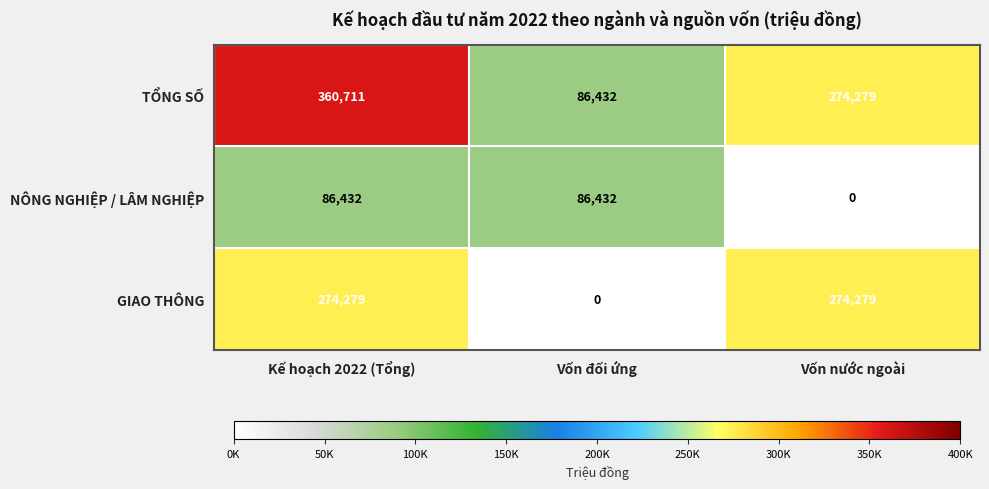

True or false: GIAO THÔNG has a value of 274279 at Vốn nước ngoài.

True